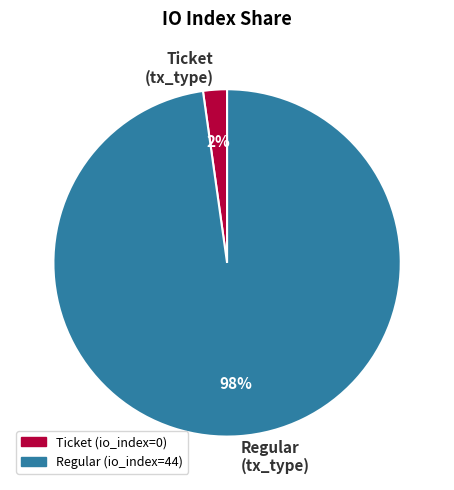

Is the sum of Ticket (io_index=0) and Regular (io_index=44) greater than half?

Yes